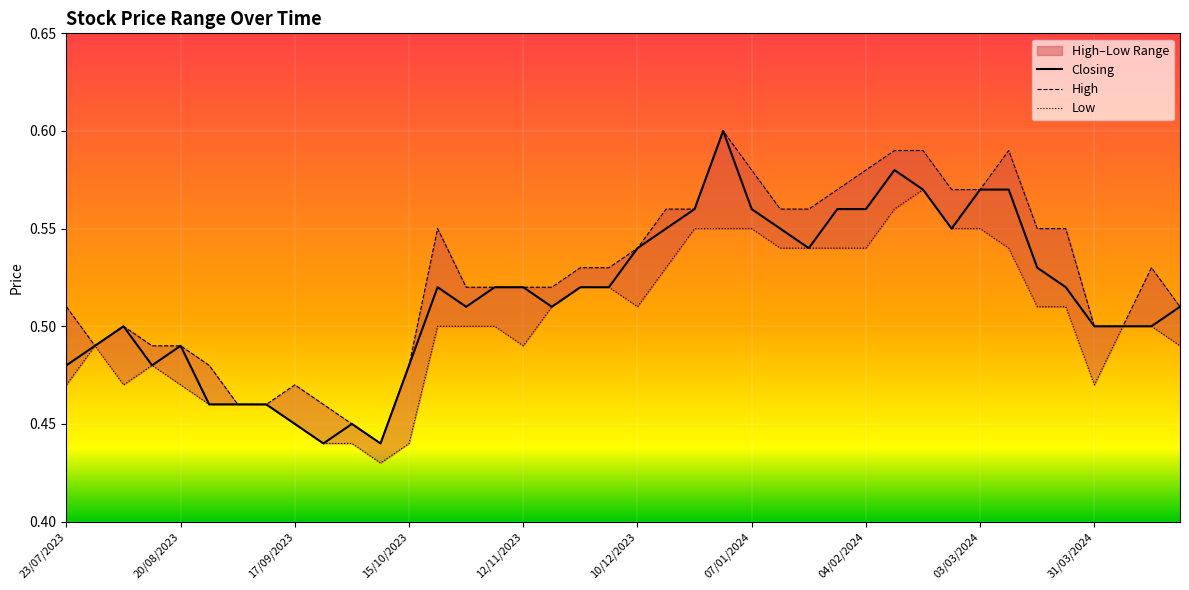

At how many categories does at least one series exceed 0?

40